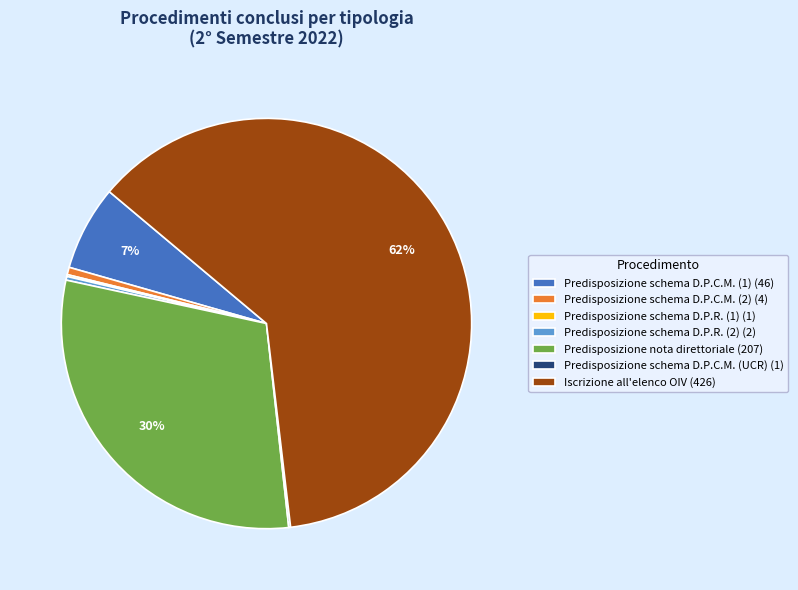

Is it true that Predisposizione nota direttoriale (207) is 30% of the pie?

True